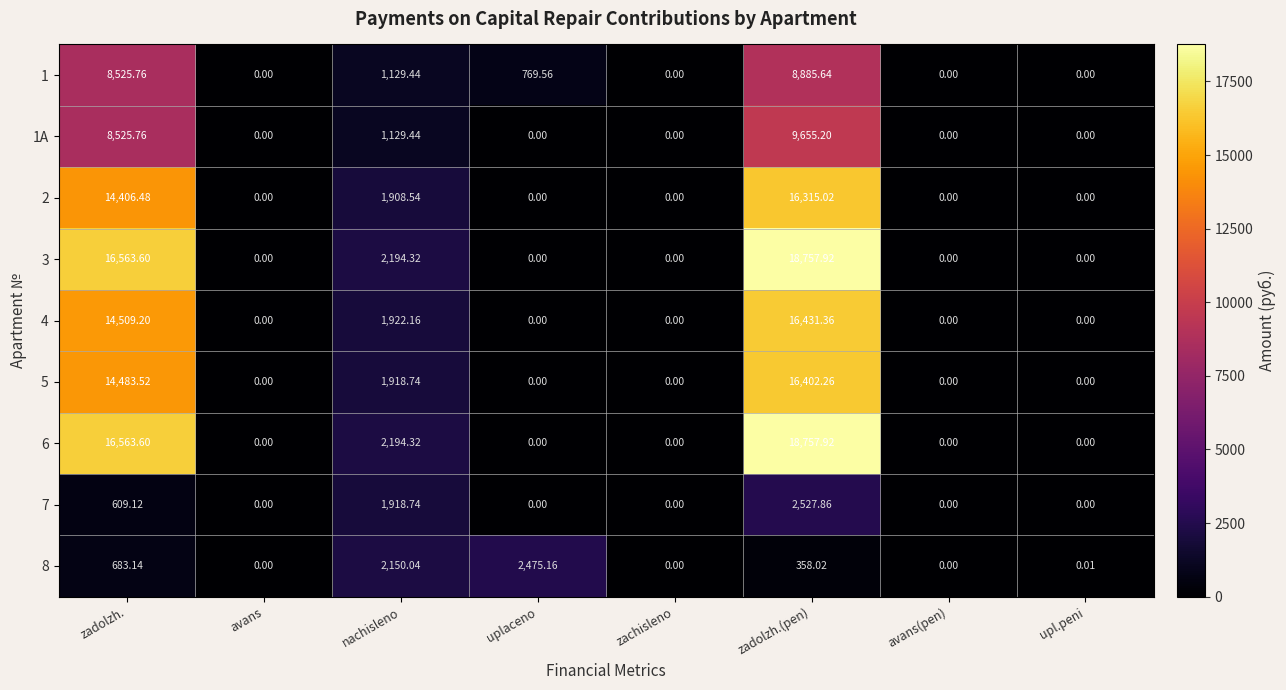

Where is 8 nearest to the value 1237?

zadolzh.